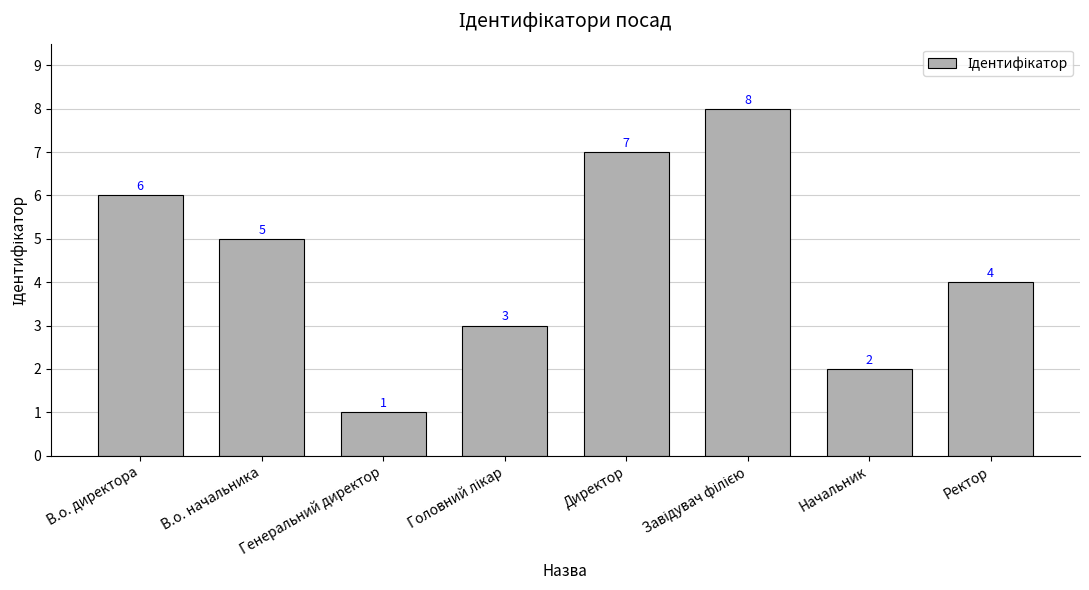

The value at Директор is 13. True or false?

False